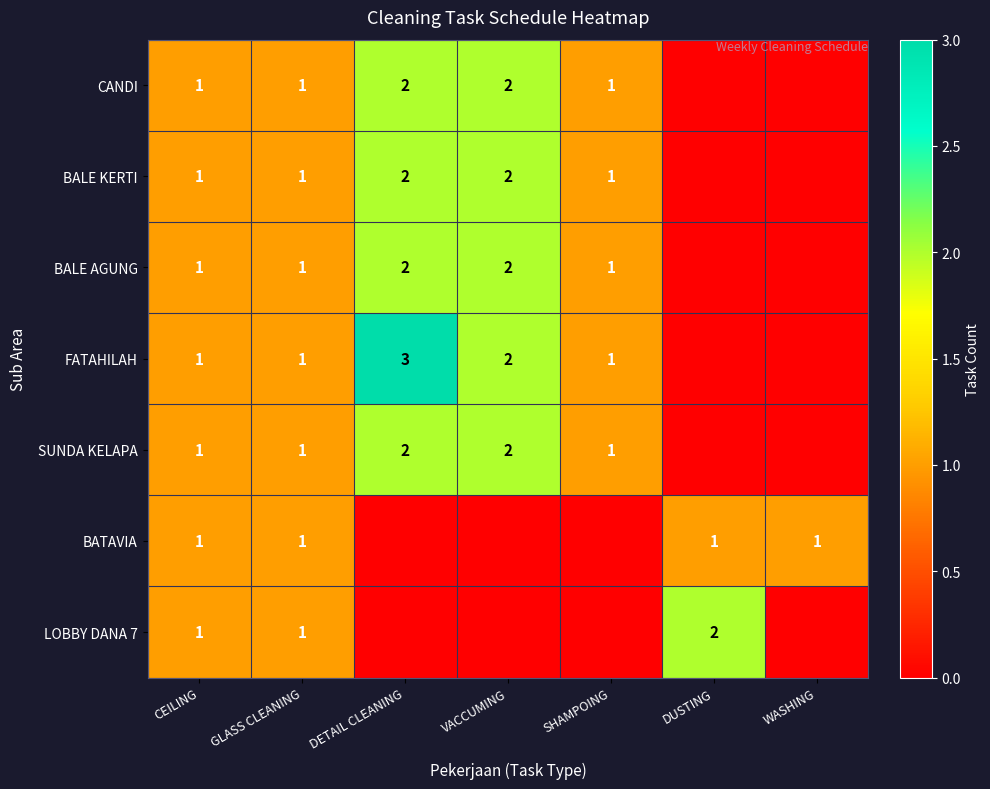

True or false: LOBBY DANA 7 has a value of 2 at CEILING.

False